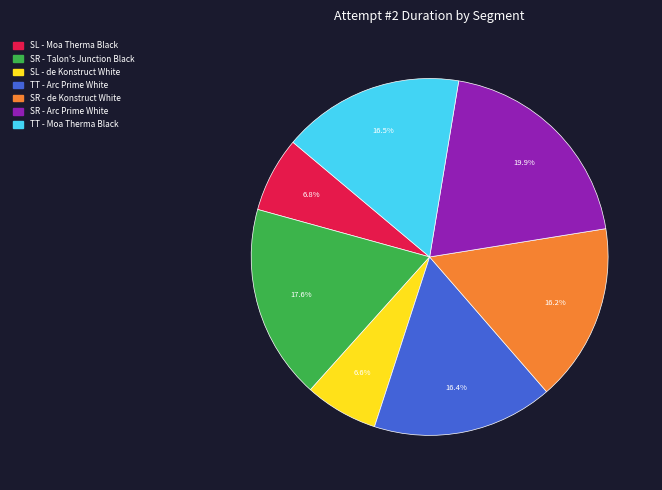

What percentage is the SL - Moa Therma Black slice, to the nearest percent?

7%